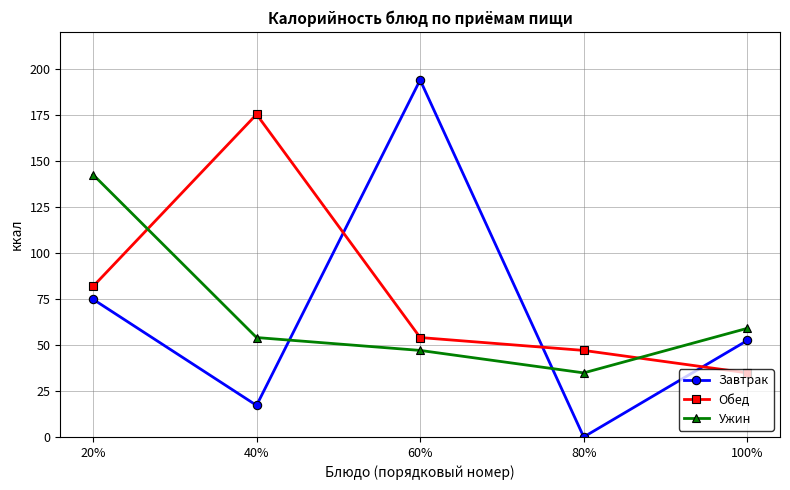

Where do Ужин and Завтрак first cross each other?

40% and 60%